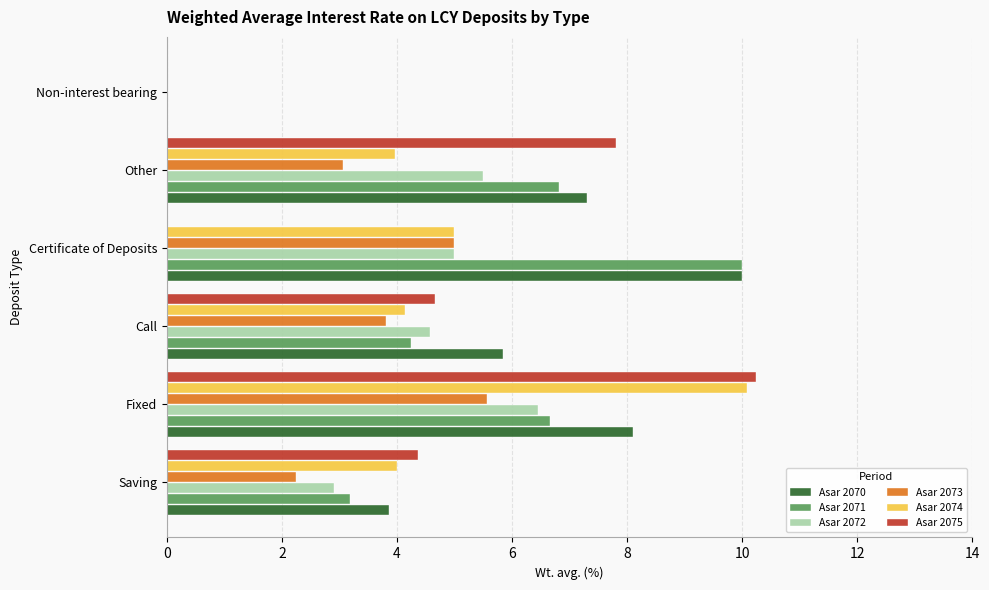

Which series has the widest spread of values?

Asar 2075